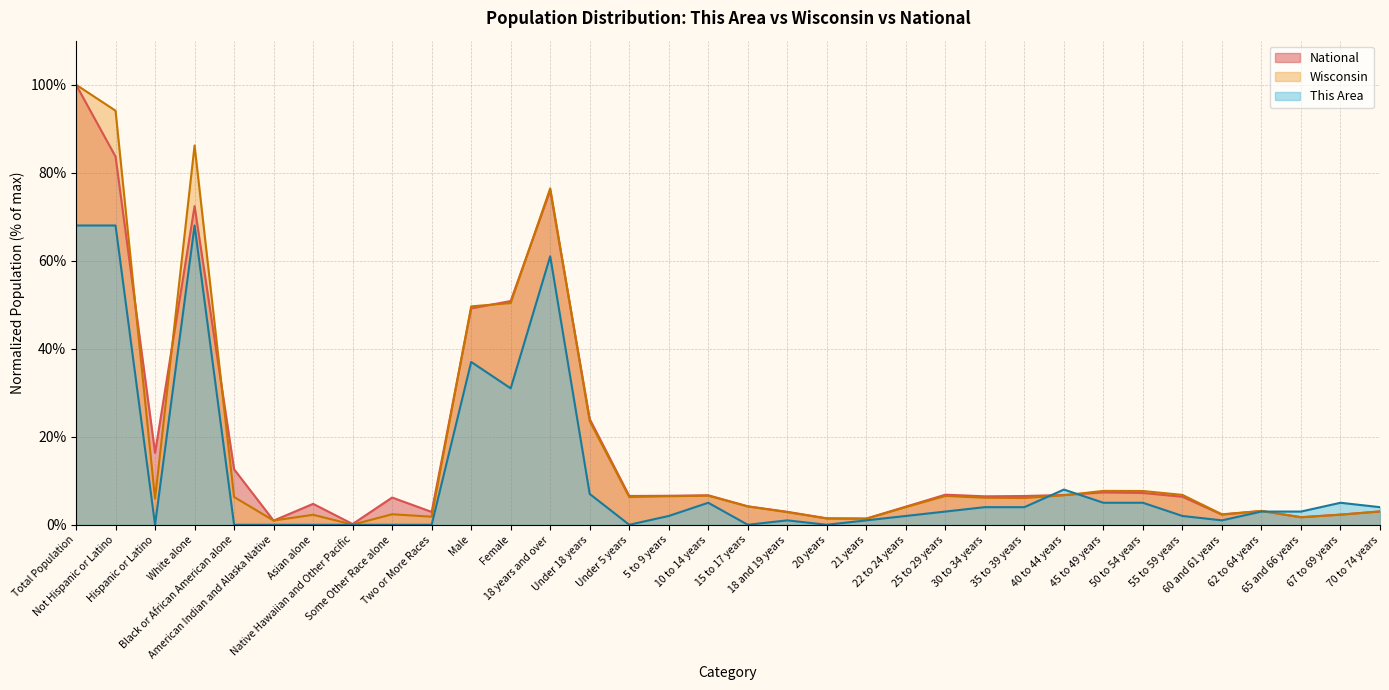

Which has a higher value, Under 18 years or 67 to 69 years?

Under 18 years